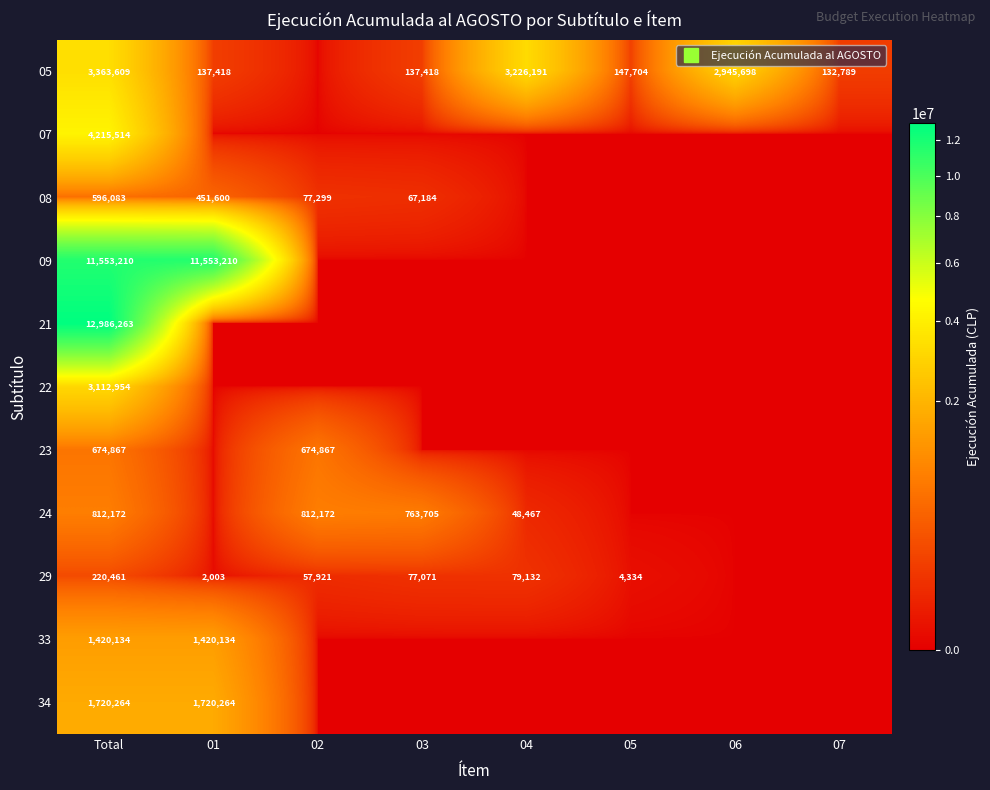

How many categories are shown in the chart?

8